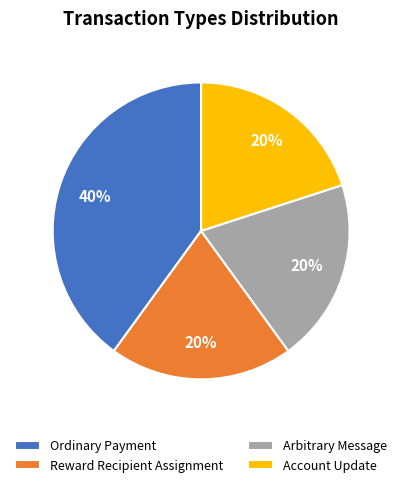

Count the number of slices in the pie.

4